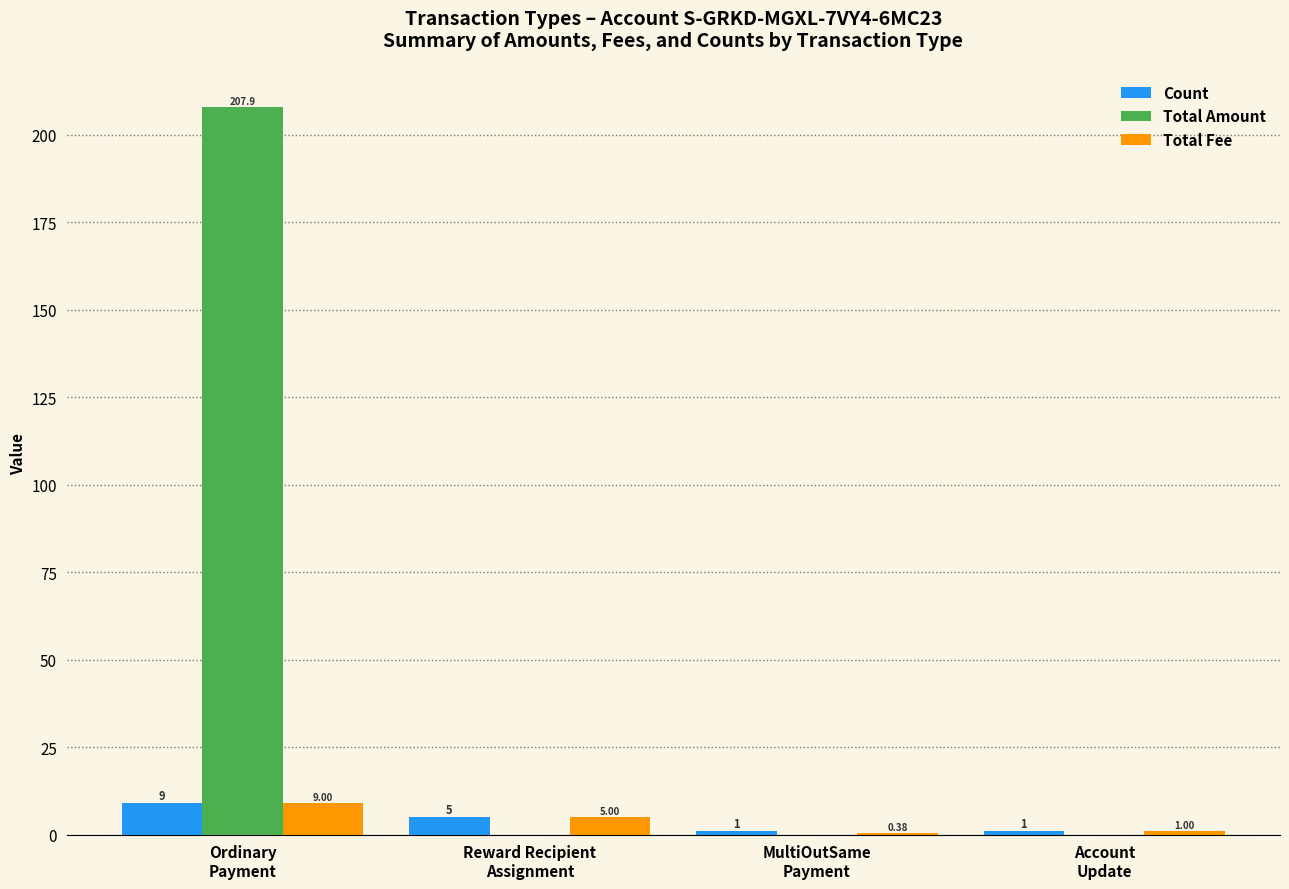

Which series has the largest total across all categories?

Total Amount